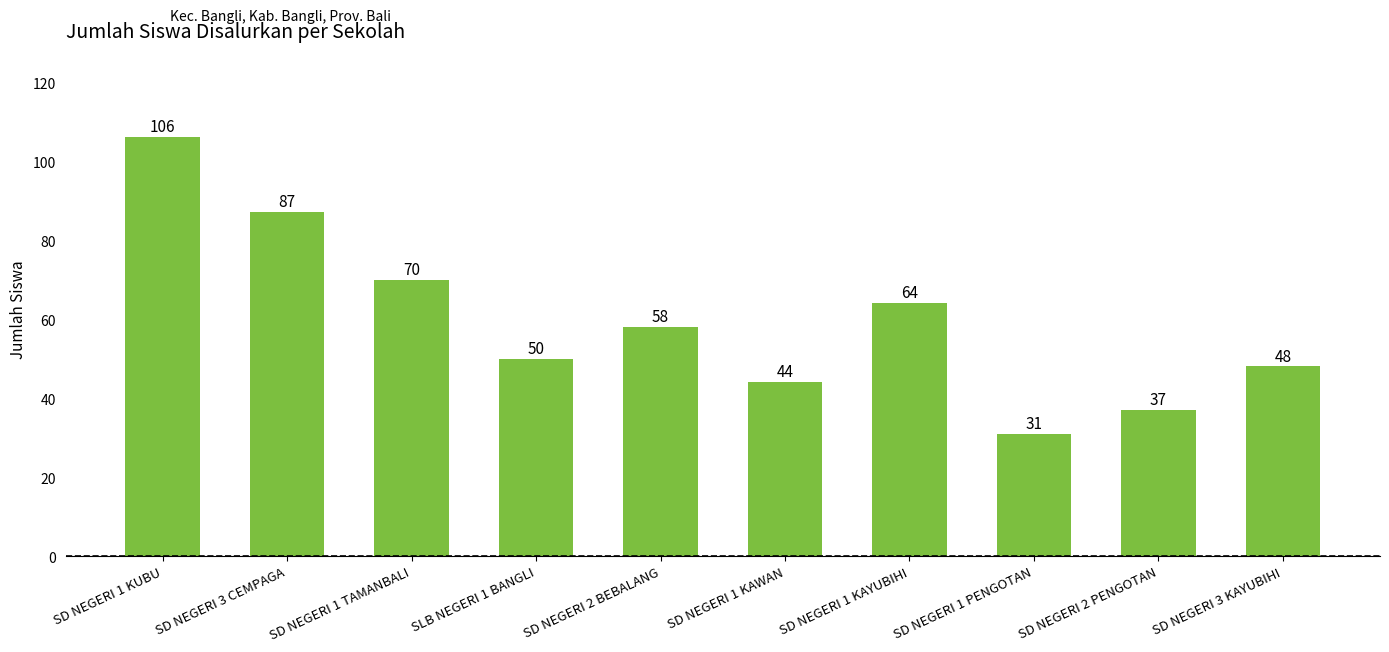

True or false: the data shows 37 at SD NEGERI 2 PENGOTAN.

True